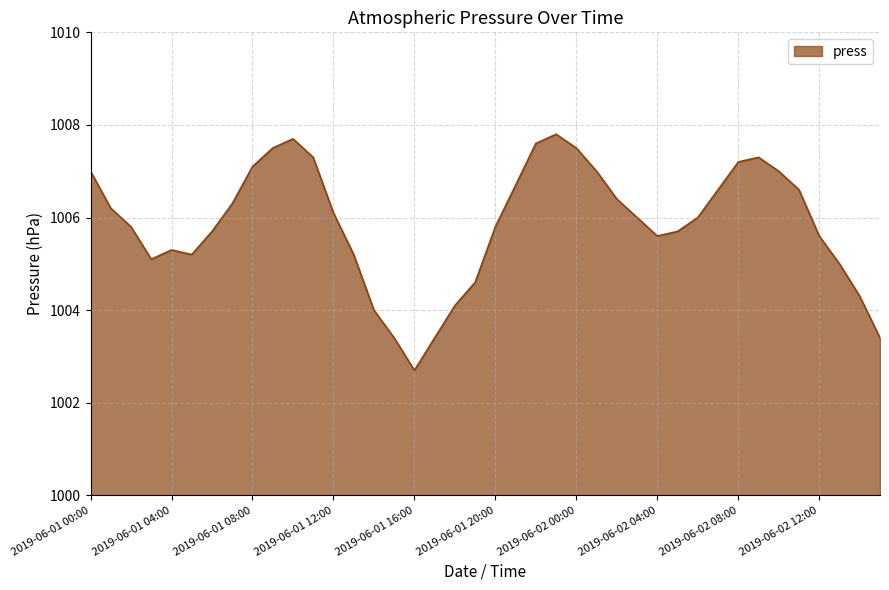

What is the greatest value displayed?

1007.8